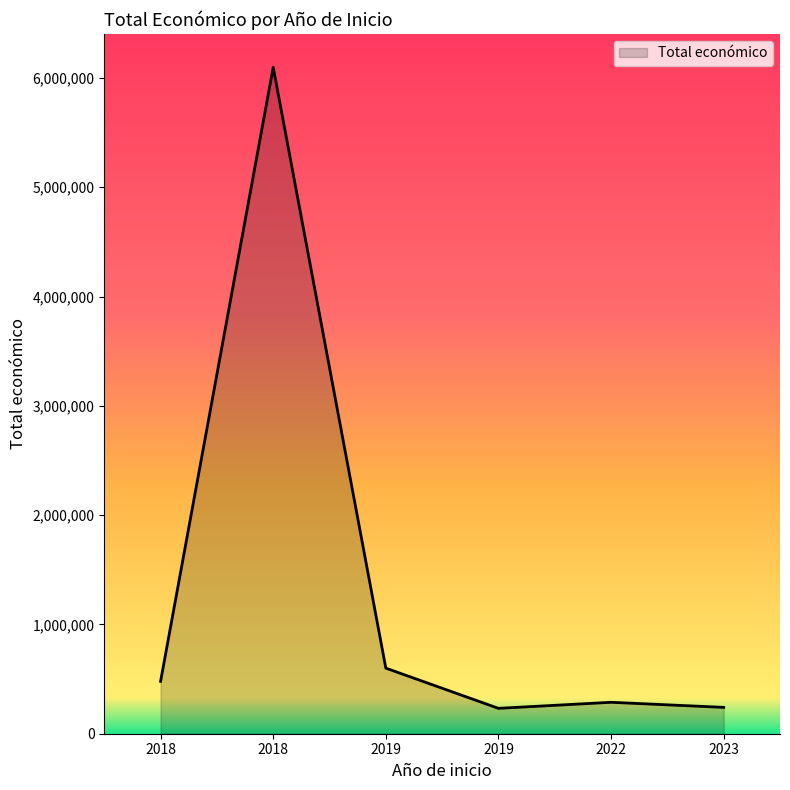

What is the difference between the values at 2023 and 2022?

46491